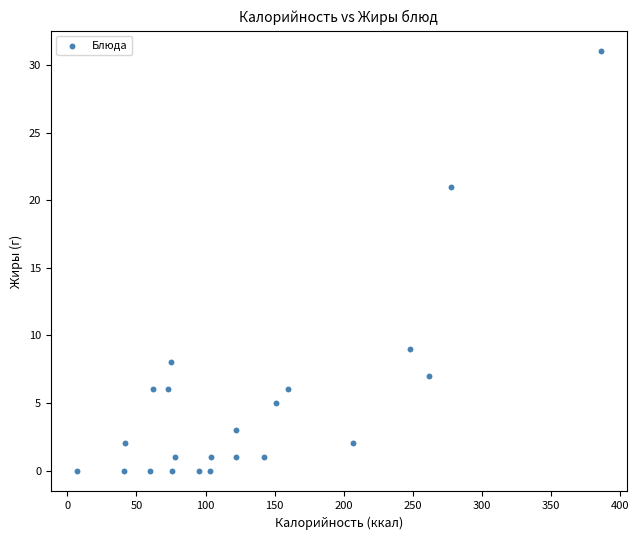

What is the range of X values (max minus min)?

379